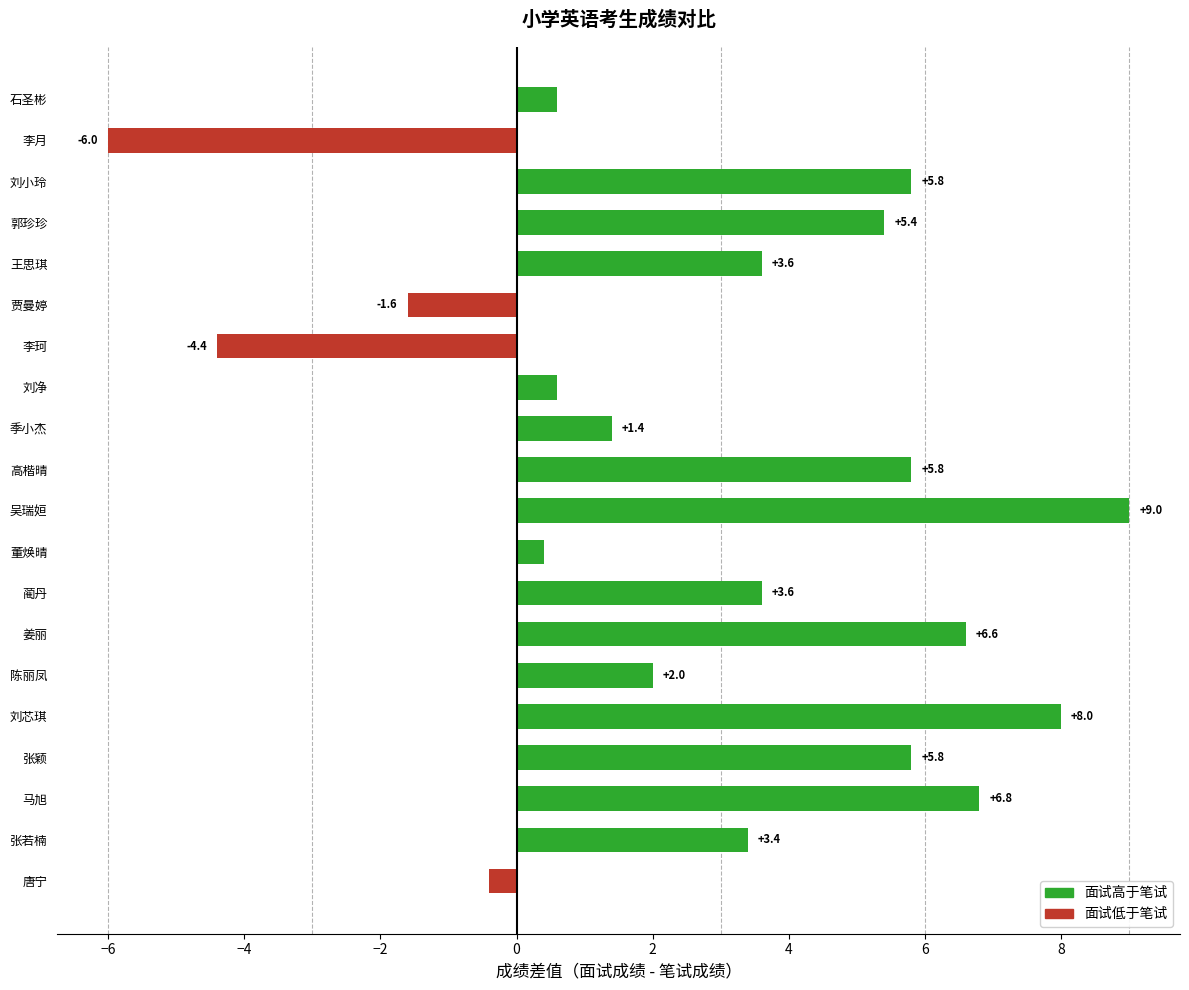

What is the change in value from 李珂 to 唐宁?

+4.0